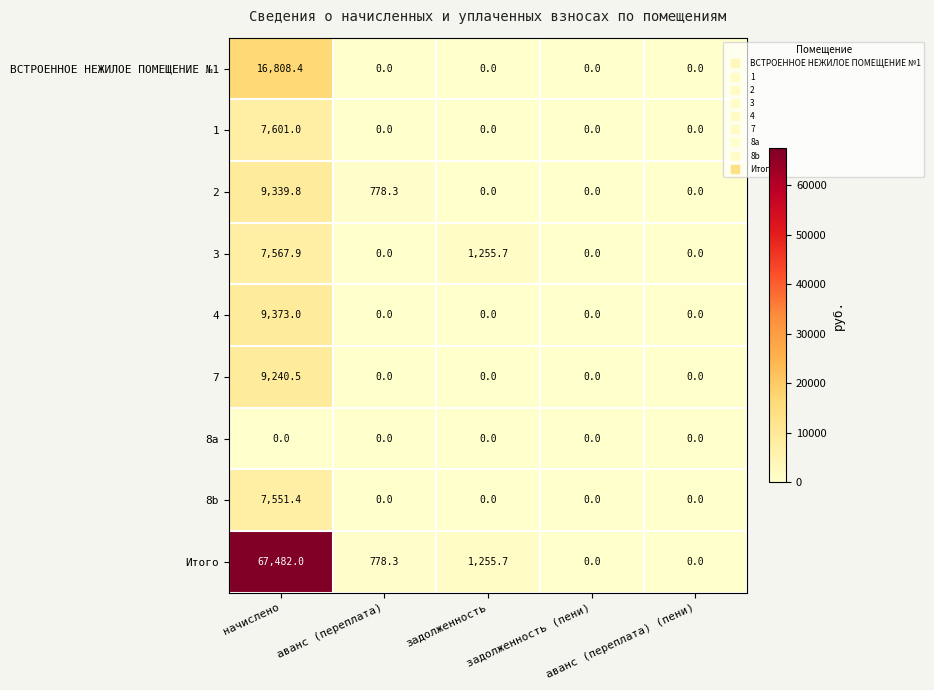

What is the average value of the Итого series?

13903.2